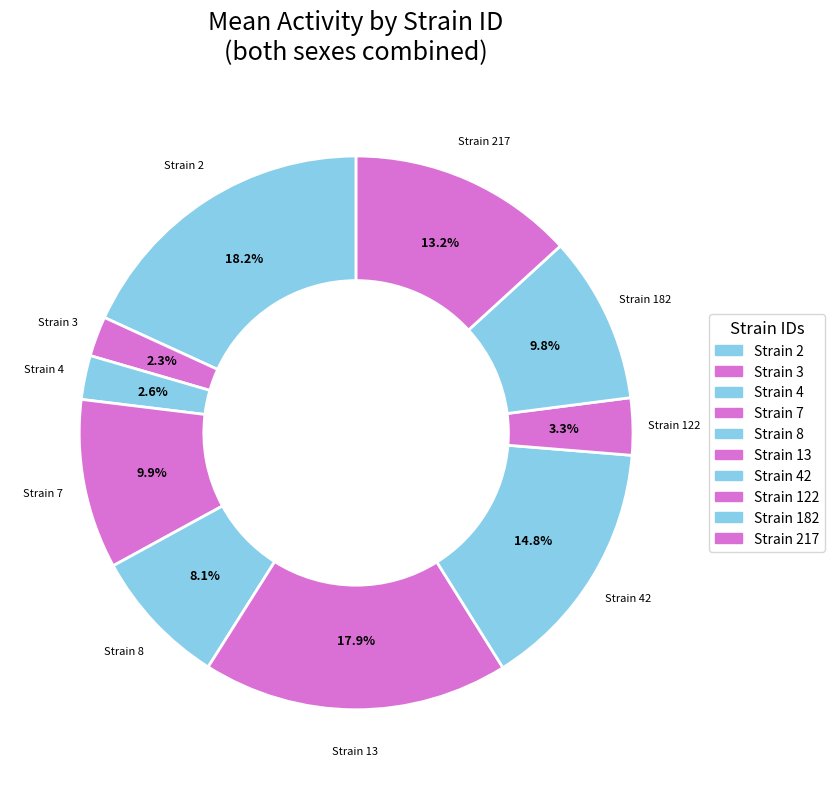

How many slices are in this pie chart?

10